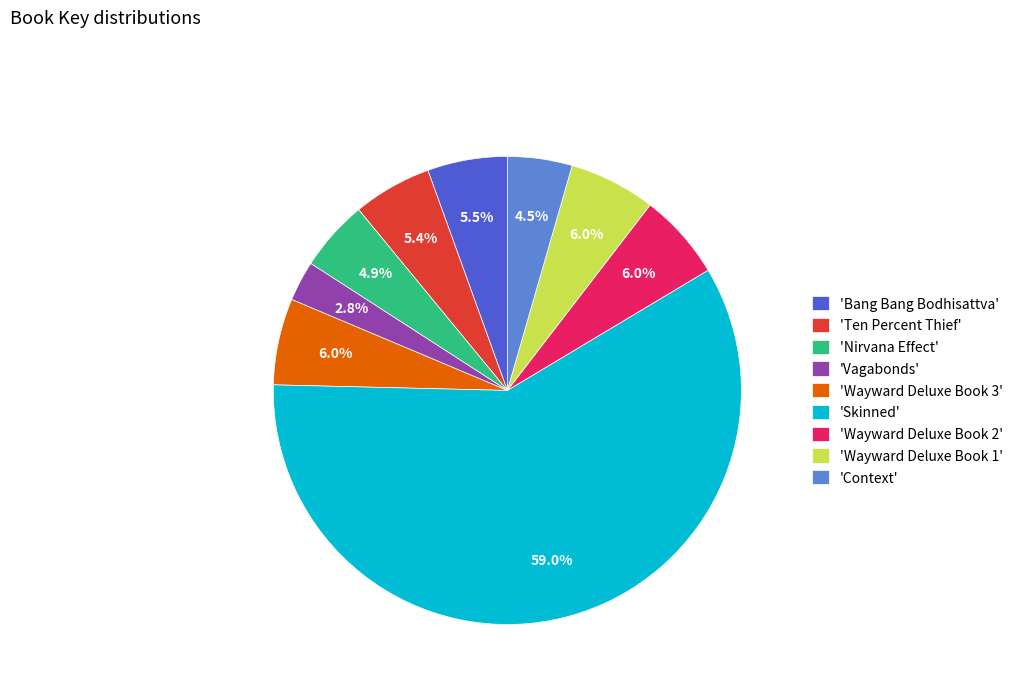

Which category accounts for the majority?

'Skinned'